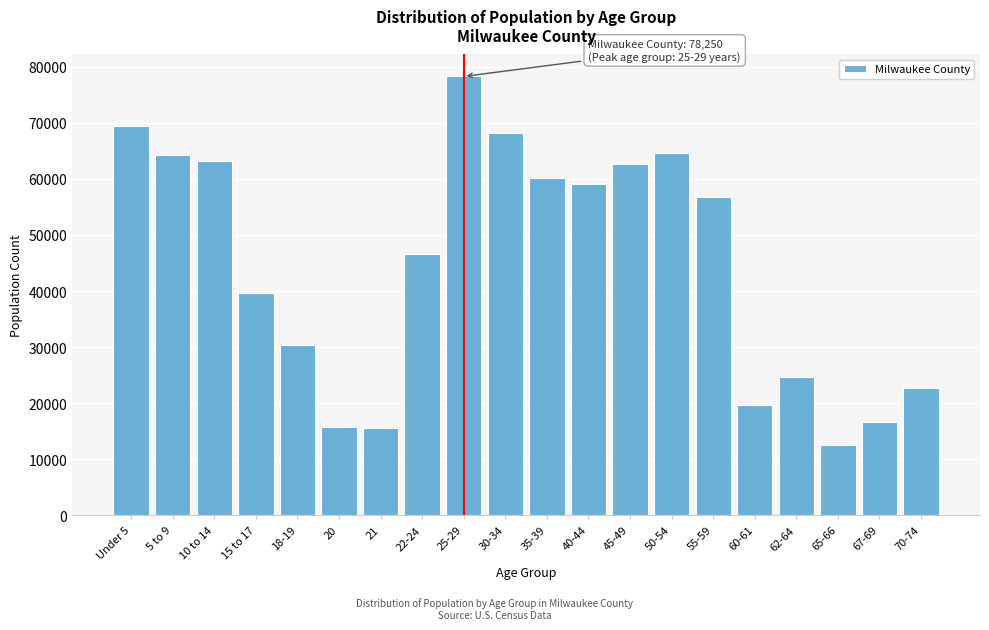

At which label is the value closest to 45386?

22-24